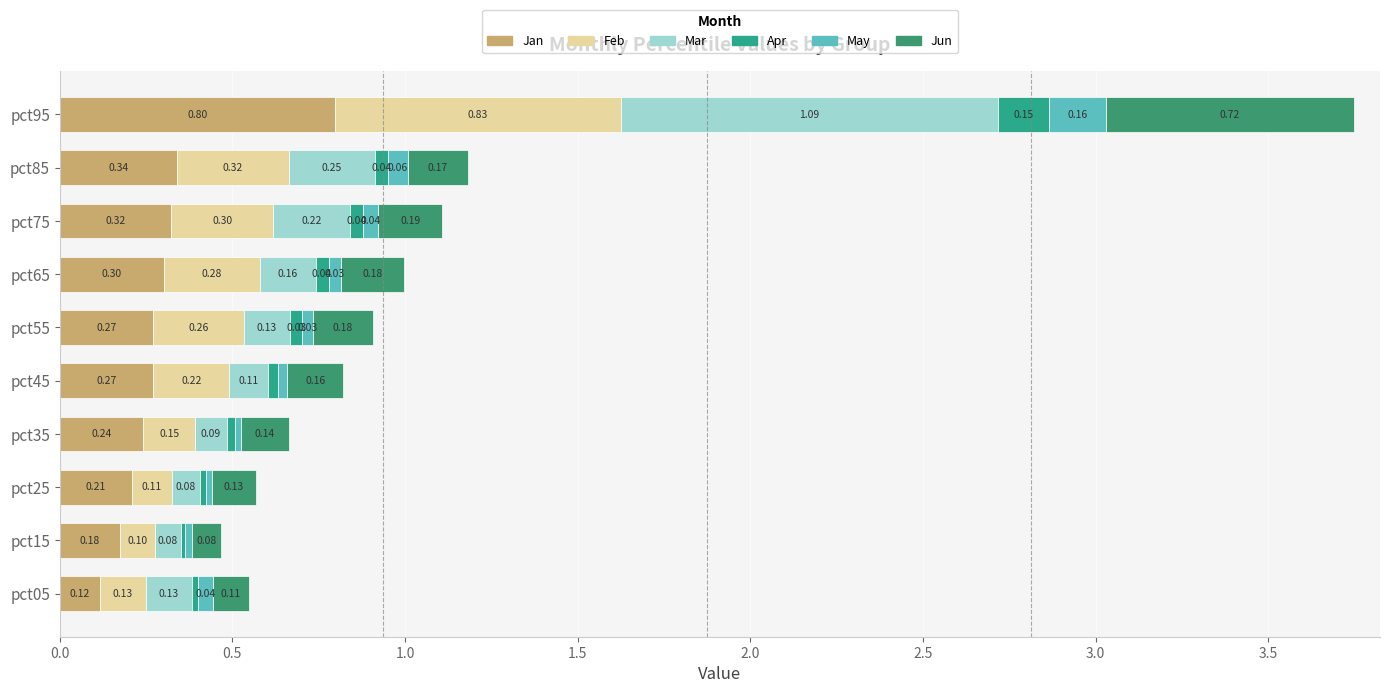

Reading left to right, extract all data points from this chart.

Jan: 0.1	0.2	0.2	0.2	0.3	0.3	0.3	0.3	0.3	0.8
Feb: 0.1	0.1	0.1	0.2	0.2	0.3	0.3	0.3	0.3	0.8
Mar: 0.1	0.1	0.1	0.1	0.1	0.1	0.2	0.2	0.2	1.1
Apr: 0.0	0.0	0.0	0.0	0.0	0.0	0.0	0.0	0.0	0.2
May: 0.0	0.0	0.0	0.0	0.0	0.0	0.0	0.0	0.1	0.2
Jun: 0.1	0.1	0.1	0.1	0.2	0.2	0.2	0.2	0.2	0.7